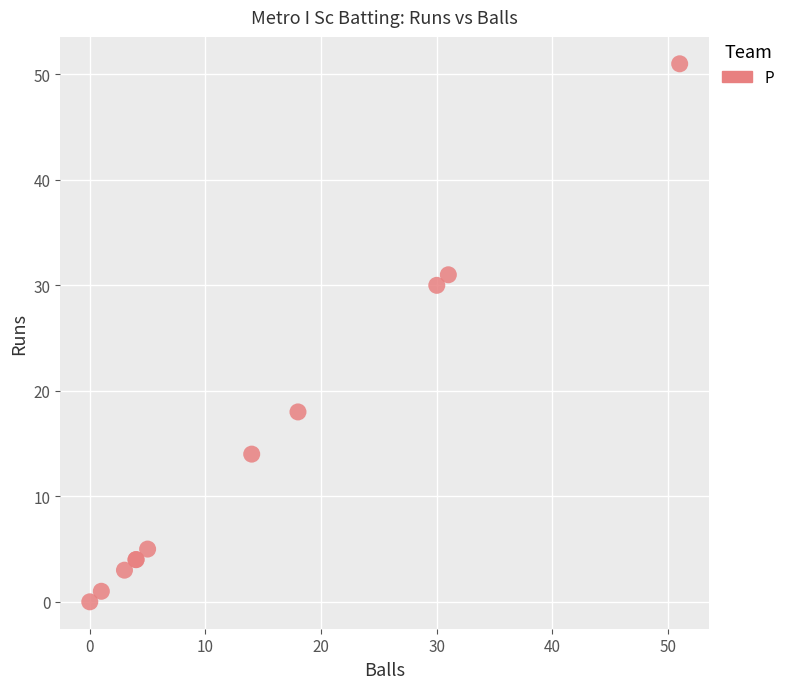

What Y value in the scatter plot is closest to 25?

30